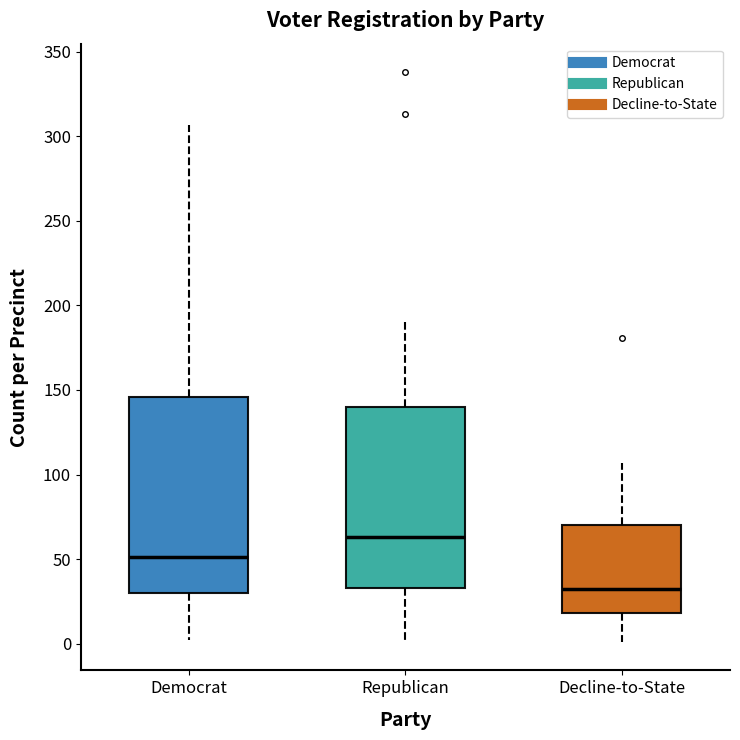

Which box has the highest median line?

Republican